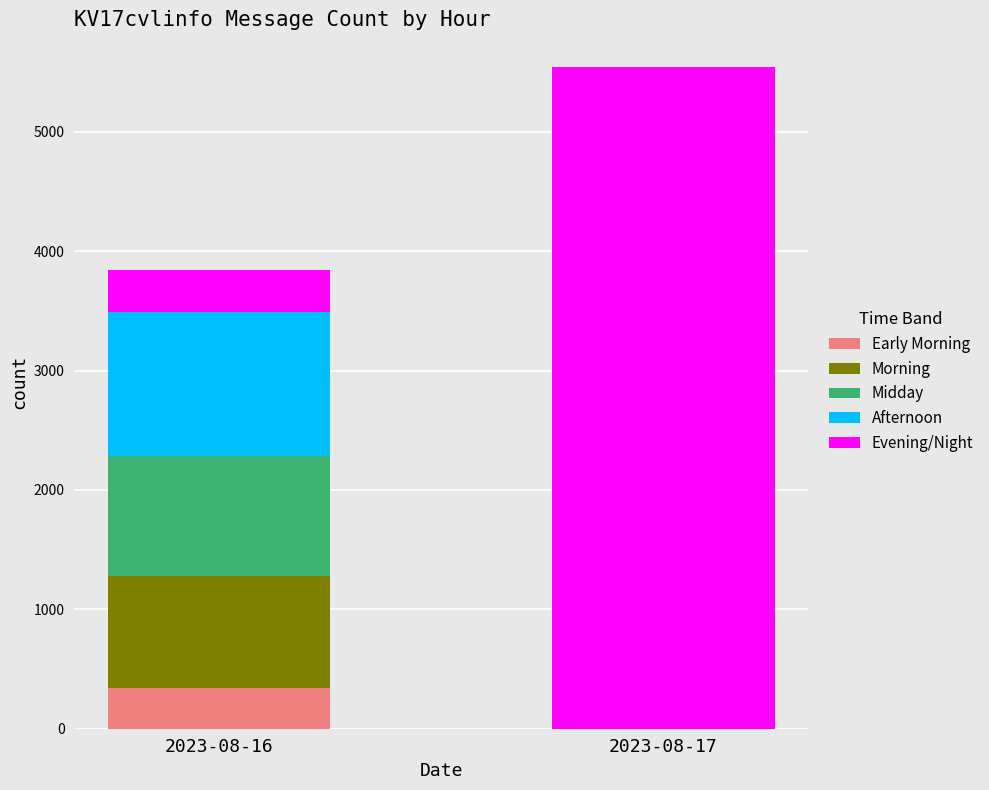

At which category is the sum across all series the highest?

2023-08-17